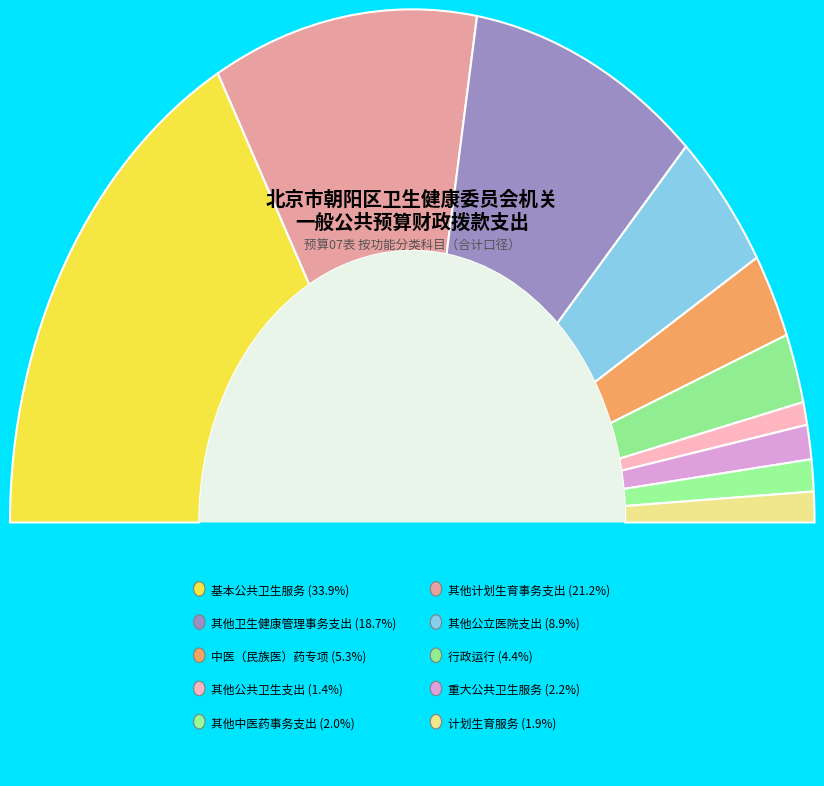

Is there a majority slice in this chart?

No